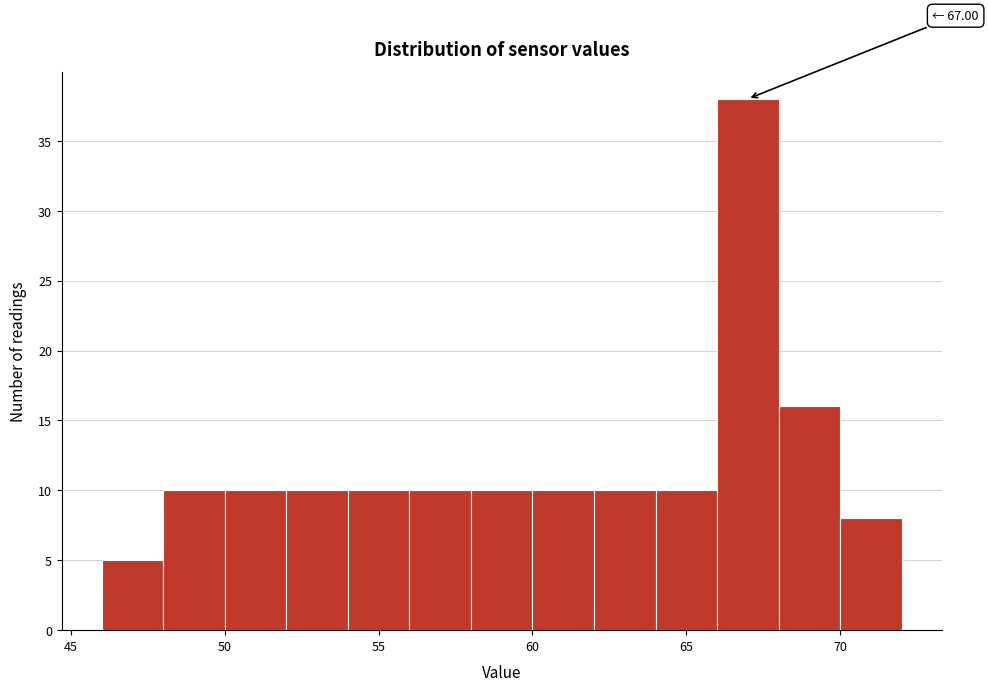

Over which range of the x-axis is the bar tallest?

66 to 68